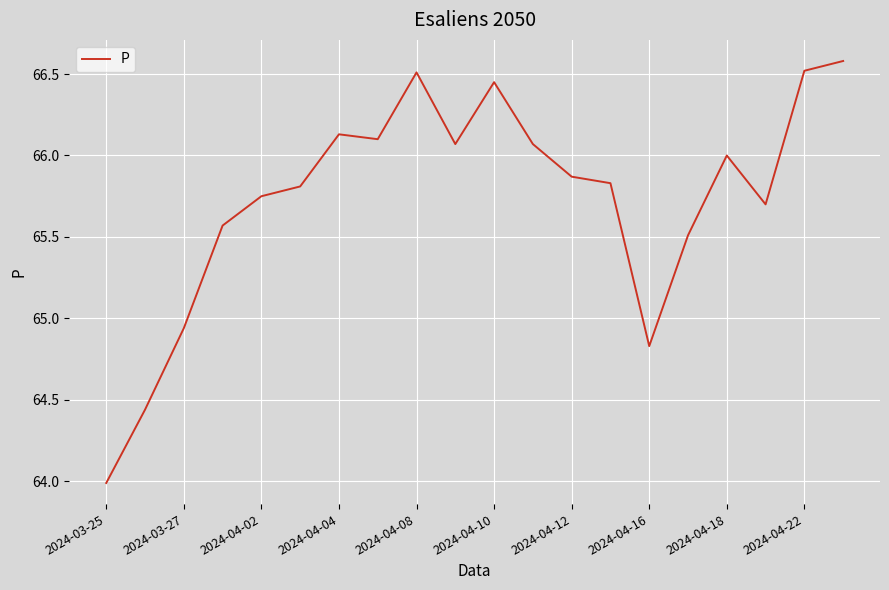

What is the greatest value displayed?

66.6